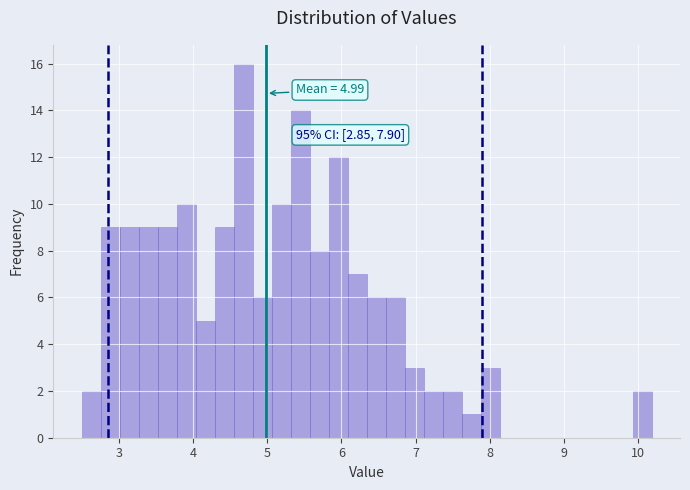

Read against the x-axis, roughly where is the centre of the tallest bar?

4.7